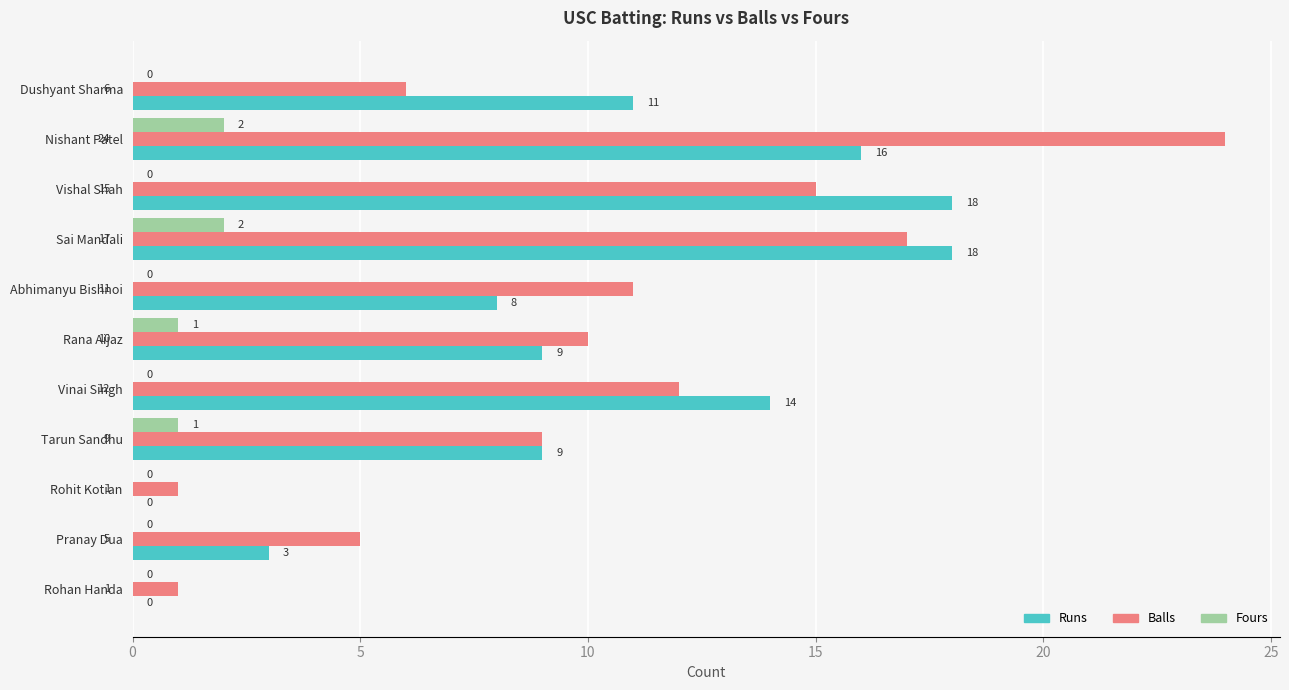

What are all the series names shown in the legend?

Runs, Balls, Fours